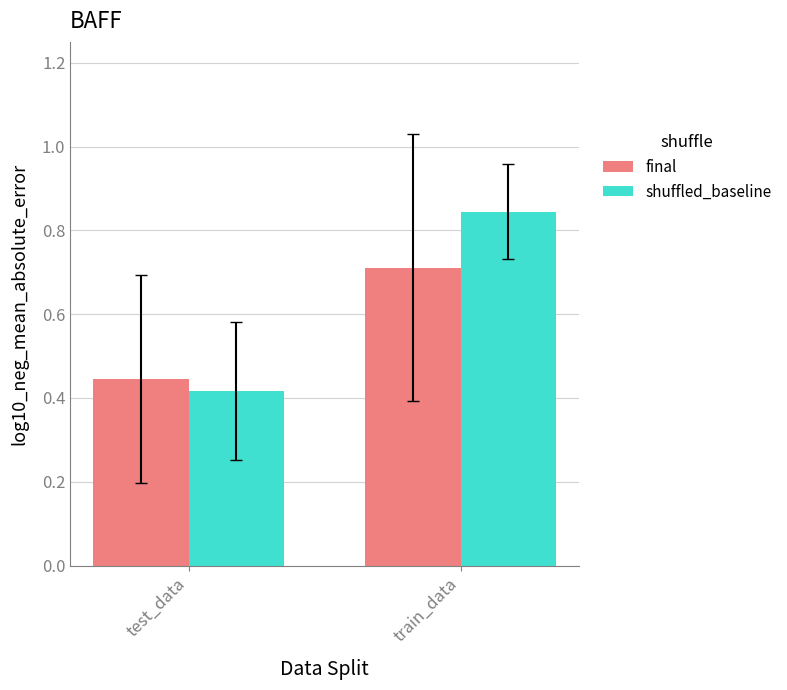

What is the sum of all shuffled_baseline values?

1.3